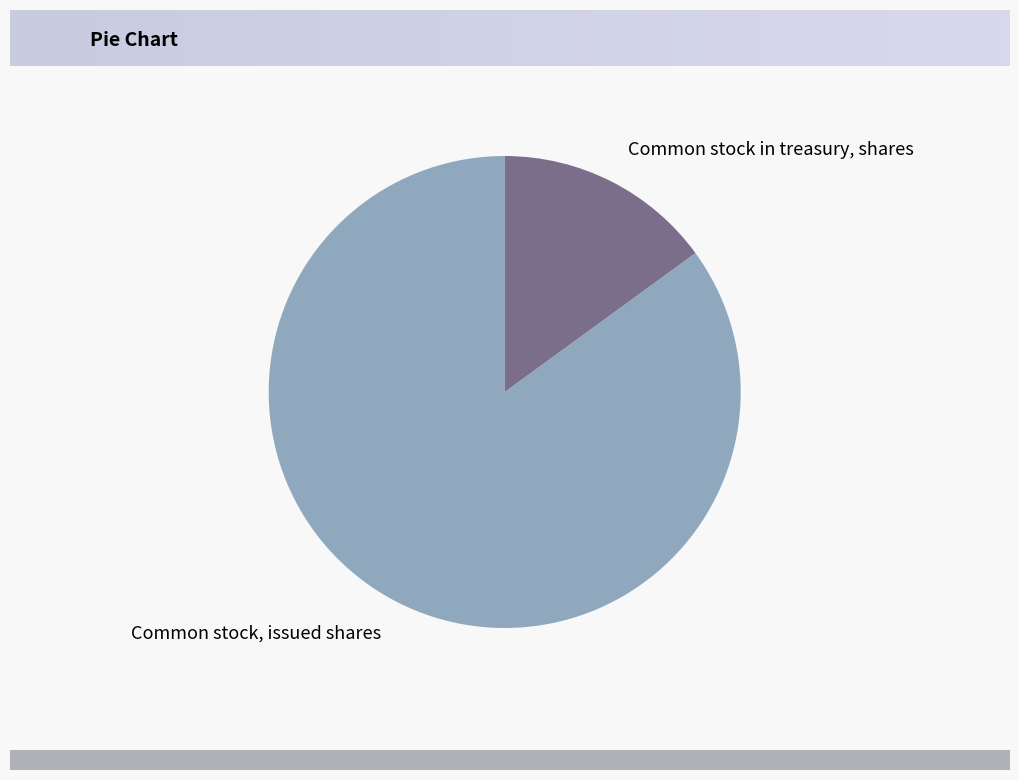

Is the sum of Common stock in treasury, shares and Common stock, issued shares greater than half?

Yes